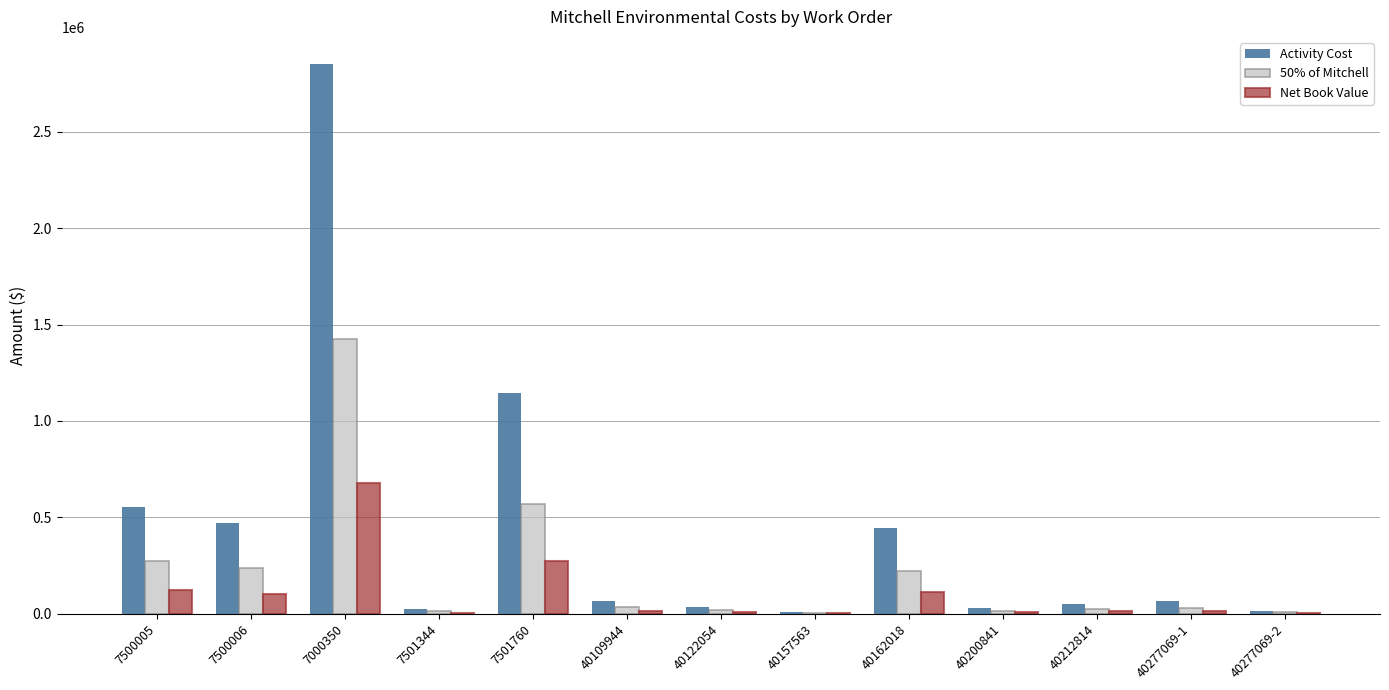

At which category is the sum across all series the highest?

7000350